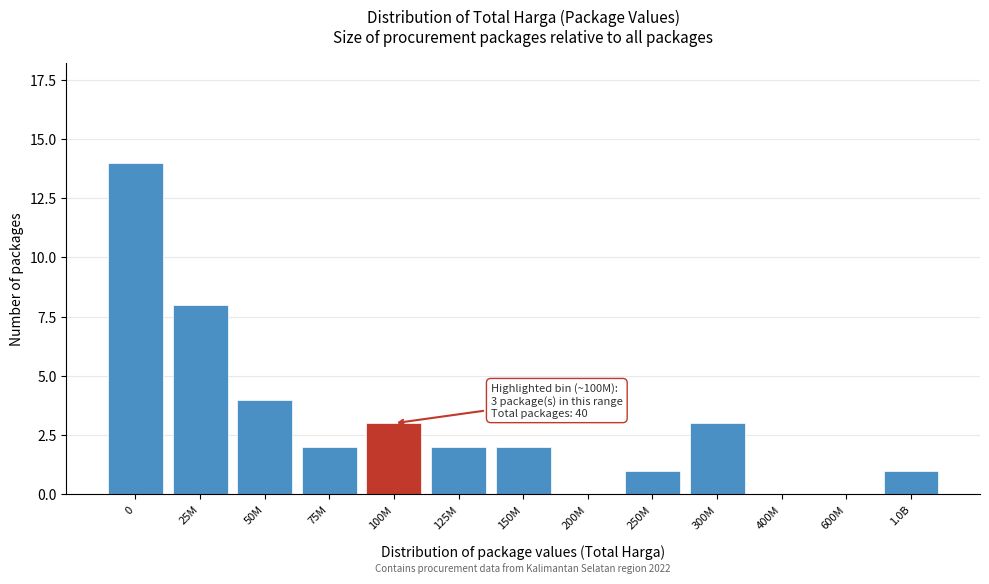

Reading left to right, extract all data points from this chart.

0=14	25M=8	50M=4	75M=2	100M=3	125M=2	150M=2	200M=0	250M=1	300M=3	400M=0	600M=0	1.0B=1